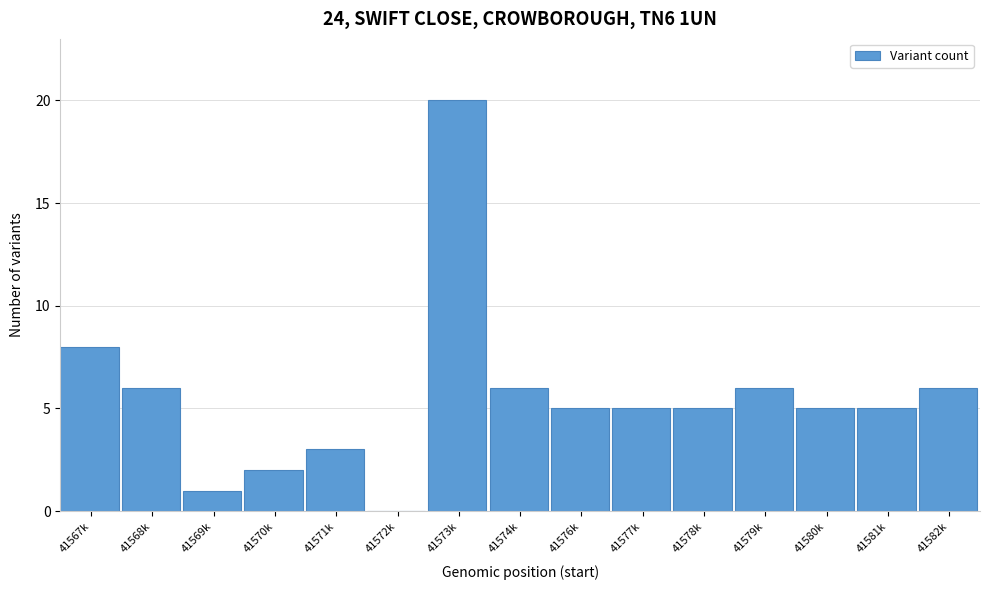

Reading right to left, extract all data points from this chart.

41582k=6	41581k=5	41580k=5	41579k=6	41578k=5	41577k=5	41576k=5	41574k=6	41573k=20	41572k=0	41571k=3	41570k=2	41569k=1	41568k=6	41567k=8